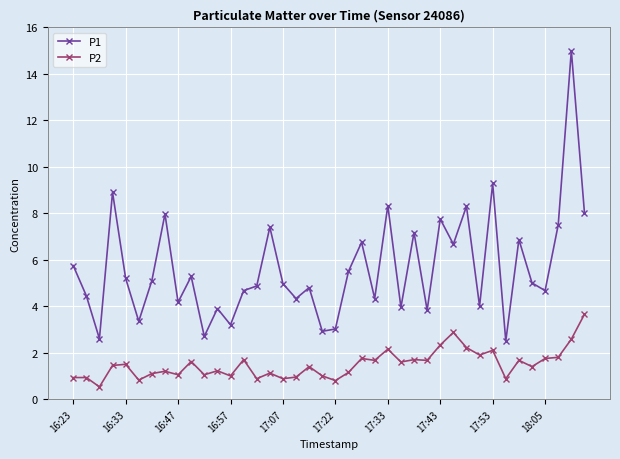

What is the maximum value shown in the chart?

15.0